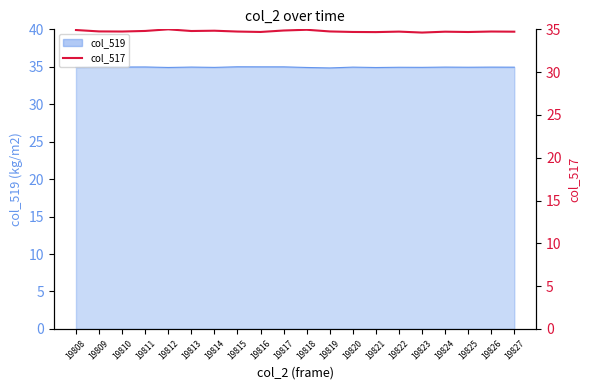

Reading left to right, extract all data points from this chart.

34.9	34.8	34.7	34.8	35.0	34.8	34.8	34.7	34.7	34.9	34.9	34.8	34.7	34.7	34.7	34.6	34.7	34.7	34.7	34.7